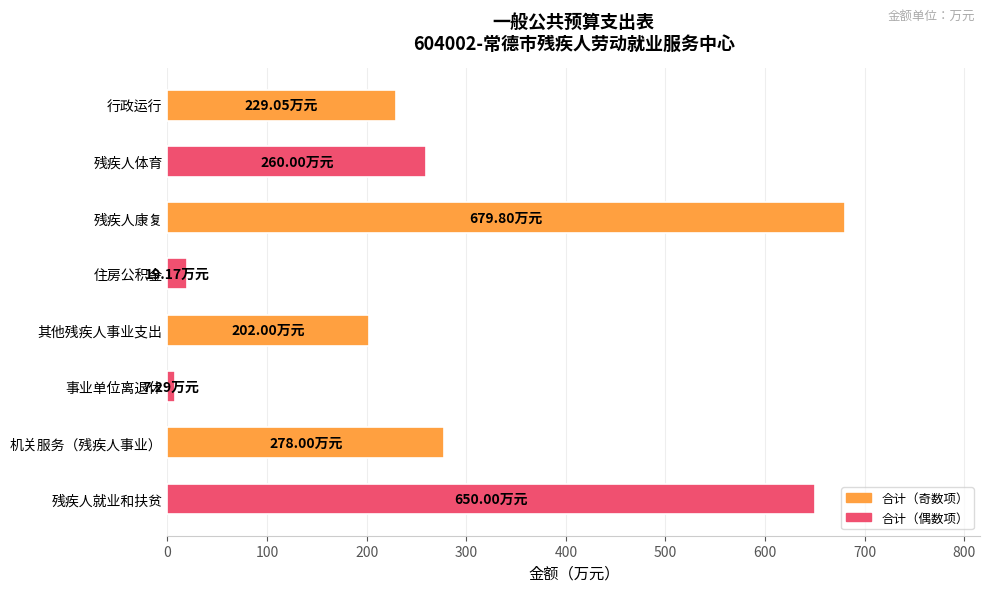

List the labels in order of value, smallest first.

事业单位离退休, 住房公积金, 其他残疾人事业支出, 行政运行, 残疾人体育, 机关服务（残疾人事业）, 残疾人就业和扶贫, 残疾人康复